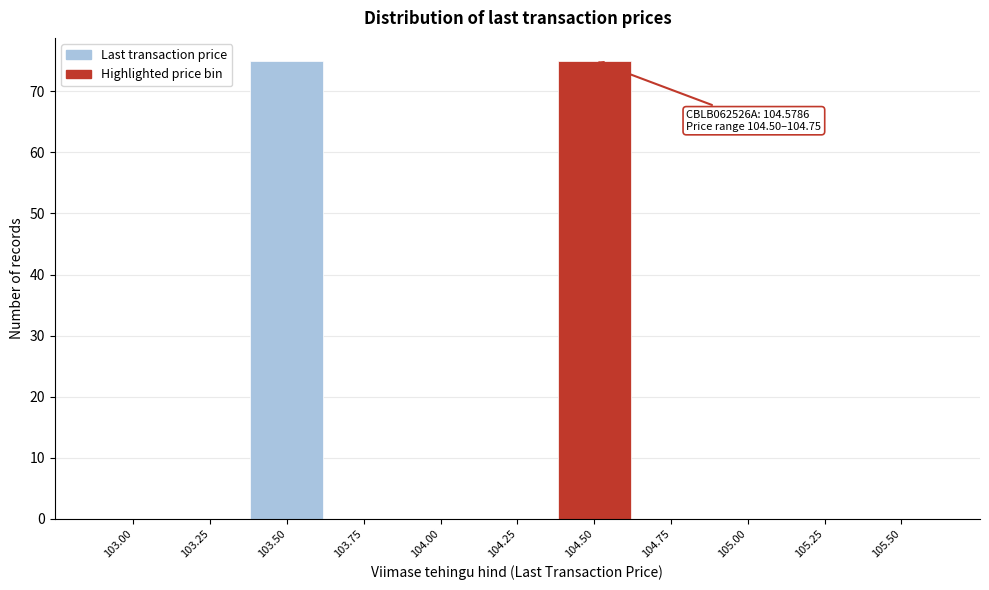

Reading left to right, list all the values displayed in this chart.

103.00=0	103.25=0	103.50=75	103.75=0	104.00=0	104.25=0	104.50=75	104.75=0	105.00=0	105.25=0	105.50=0